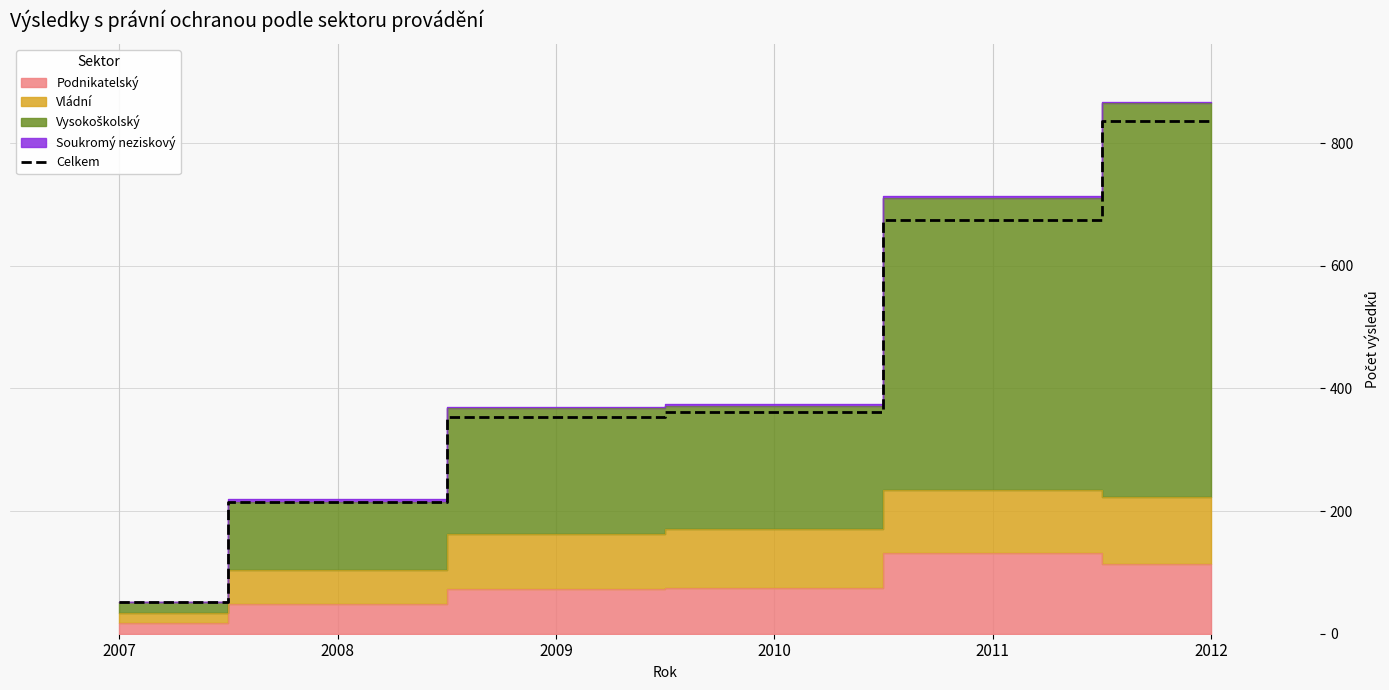

The value at 2008 is 215. True or false?

True